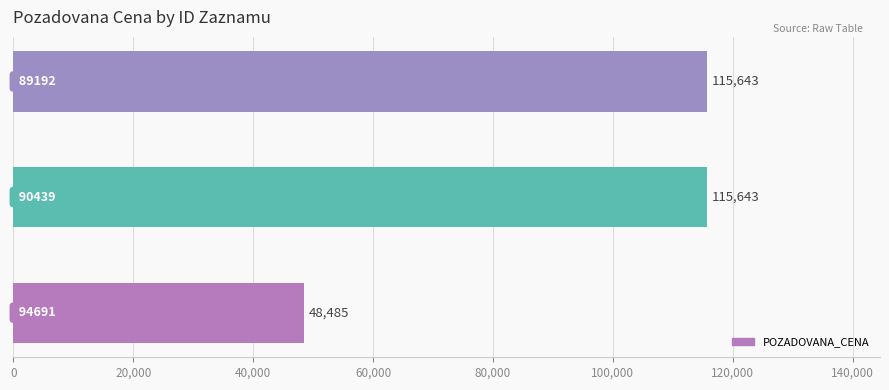

What is the difference between the second highest and minimum values?

67158